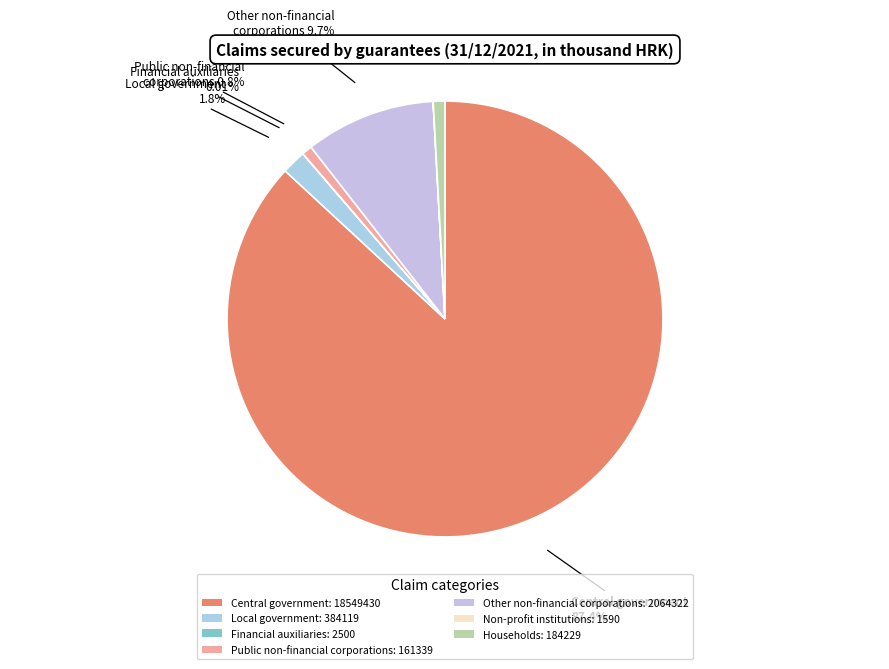

To the nearest percent, what is the combined percentage of Financial auxiliaries and Households?

1%